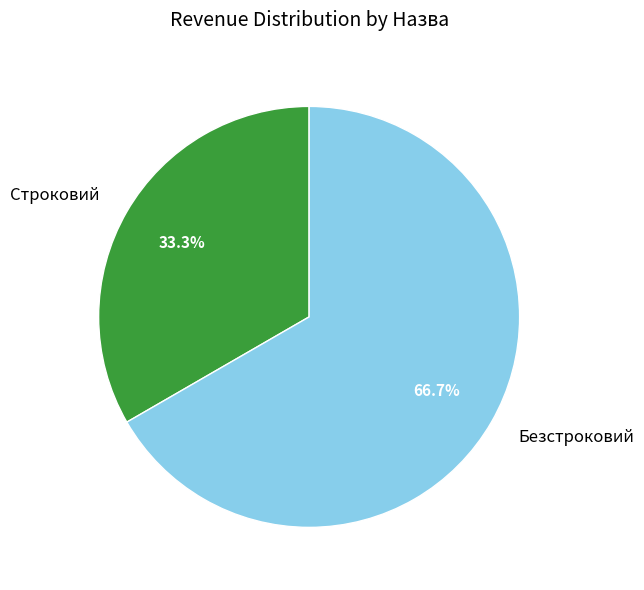

Count the number of slices in the pie.

2